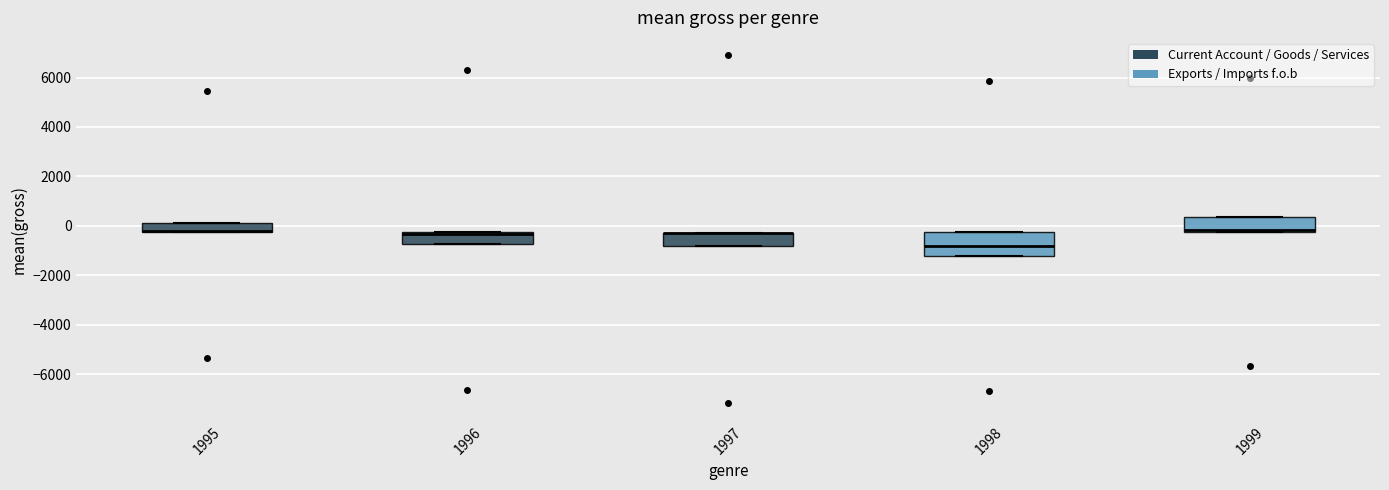

Where is the lower edge of the box at x = 1995 on the y-axis? The values are not printed on the chart, so give them approximately, as read against the axis.

-200